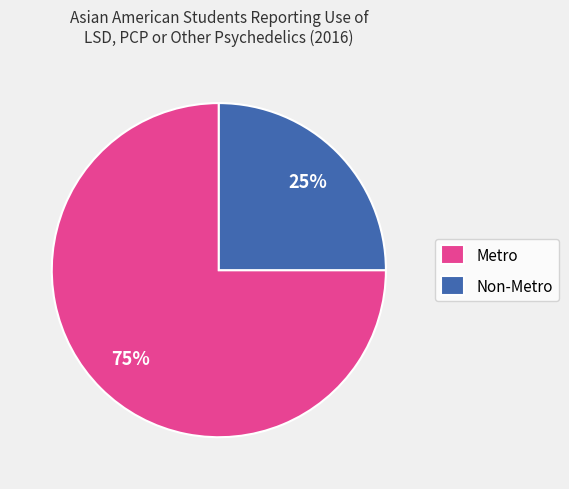

What is the ratio of the value at Metro to the value at Non-Metro?

3.0